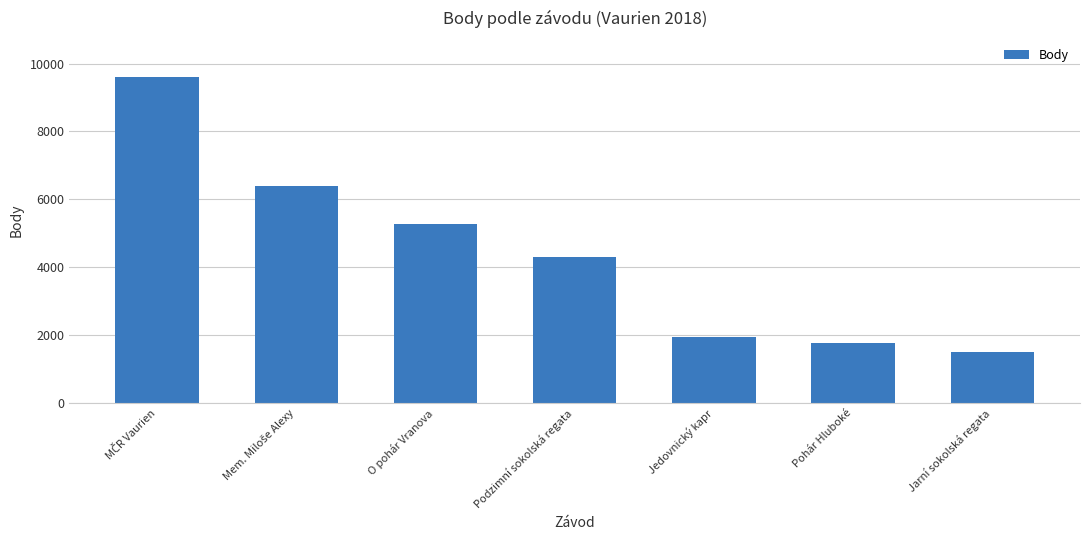

Reading left to right, extract all data points from this chart.

9600	6397	5279	4290	1935	1758	1508